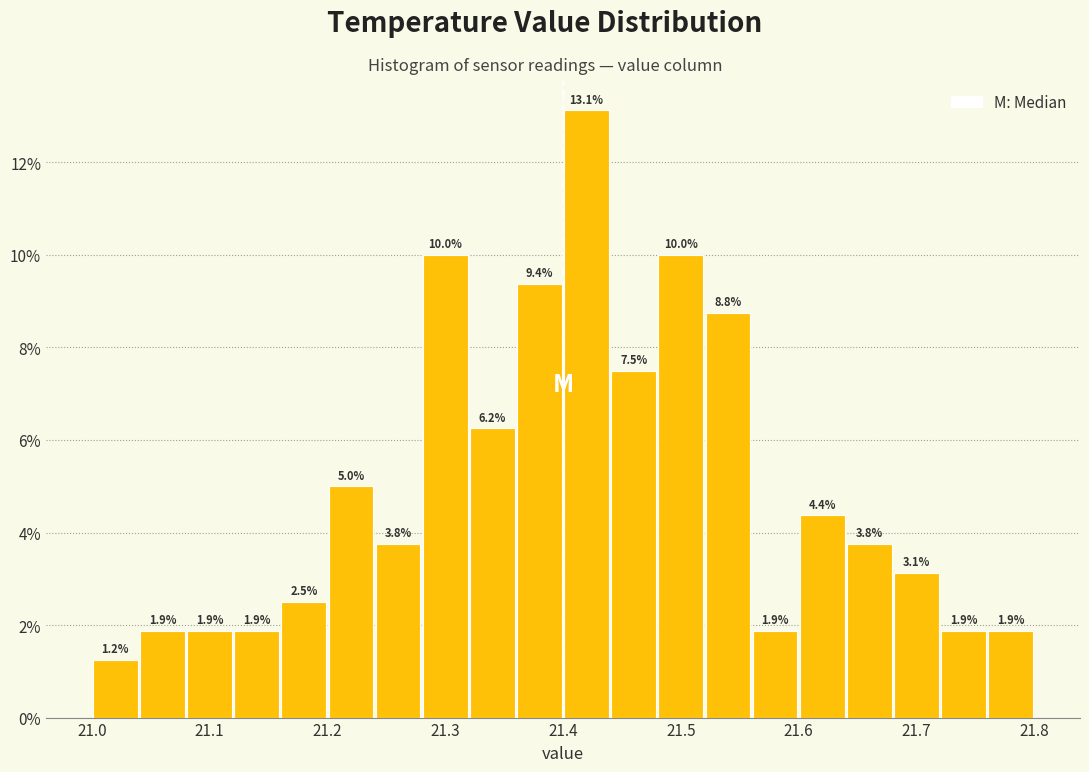

Over which range of the x-axis is the bar tallest?

21.40 to 21.44